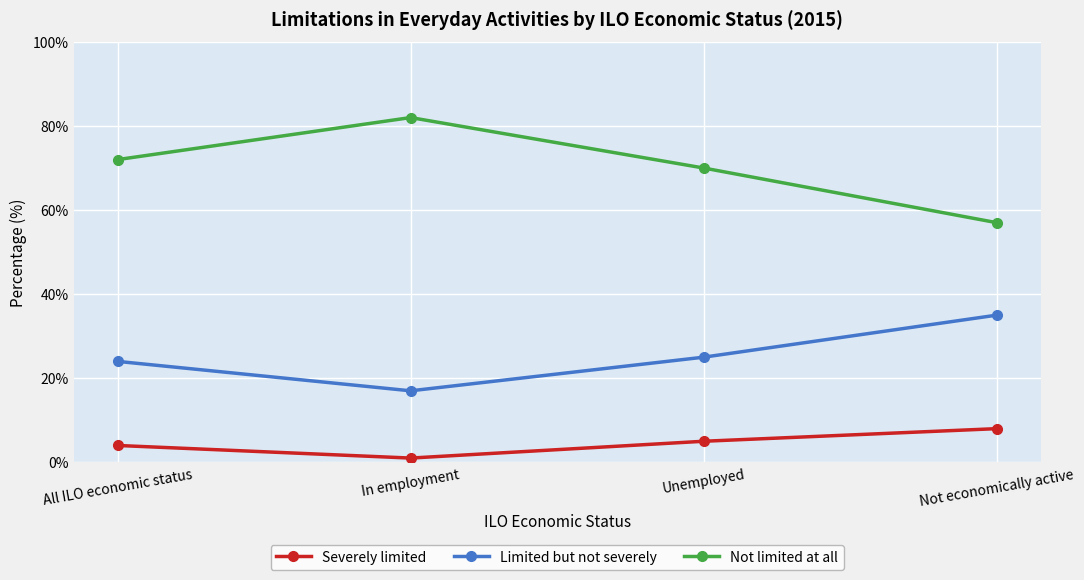

What is the spread (max minus min) of values at Unemployed?

65